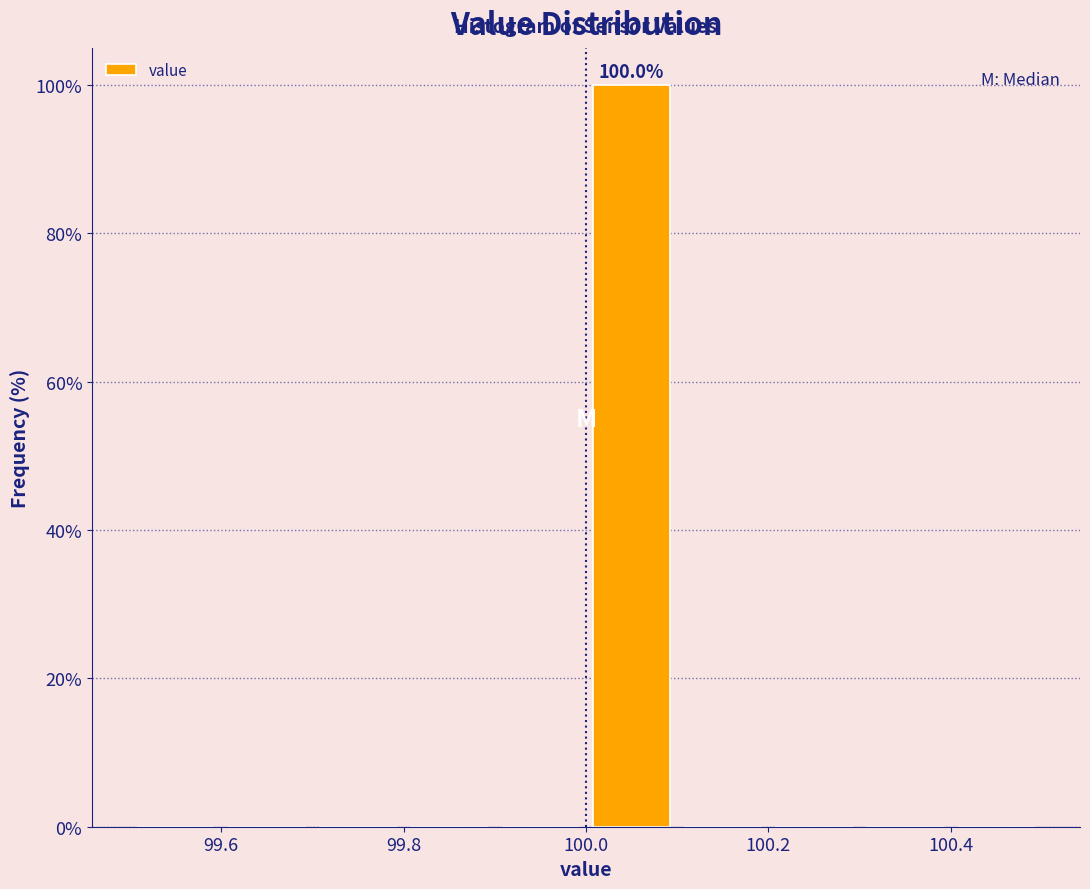

Over which range of the x-axis is the bar tallest?

100.0 to 100.1